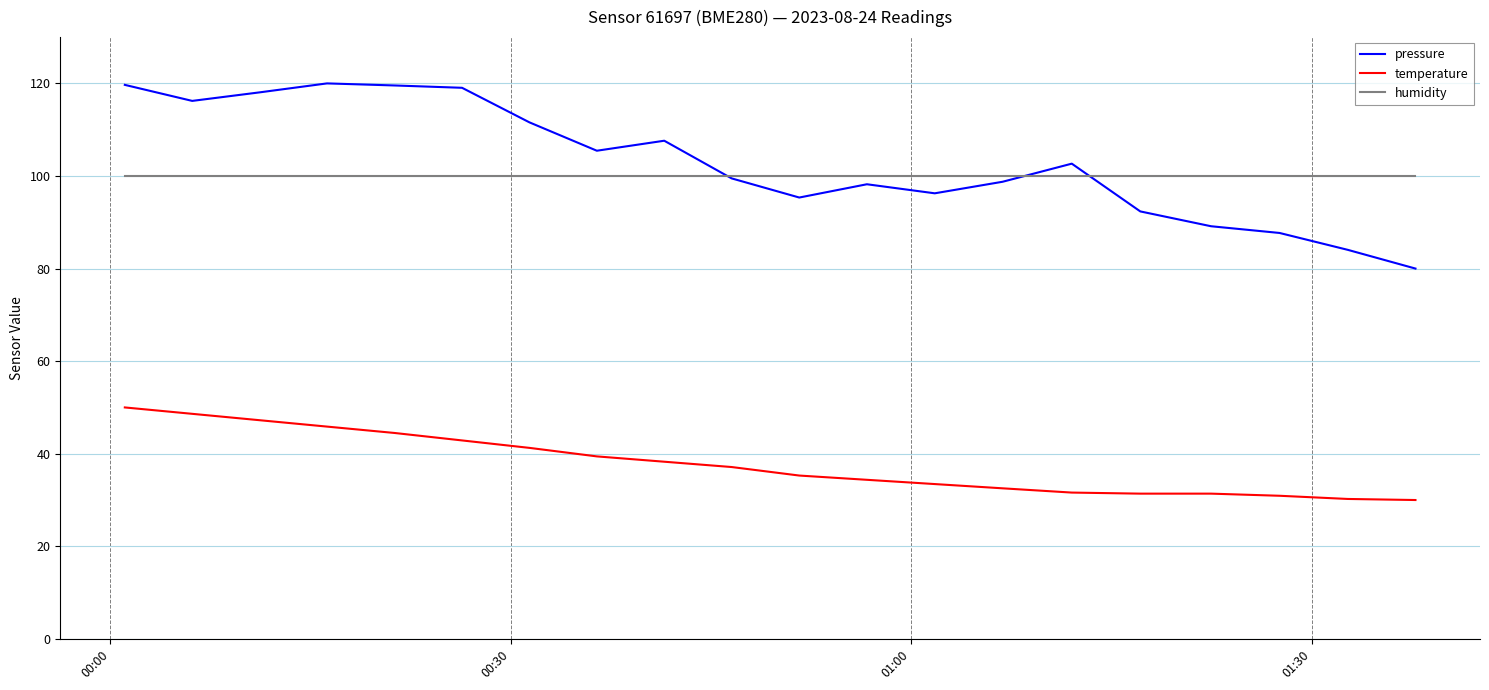

True or false: pressure and temperature cross at least once.

False